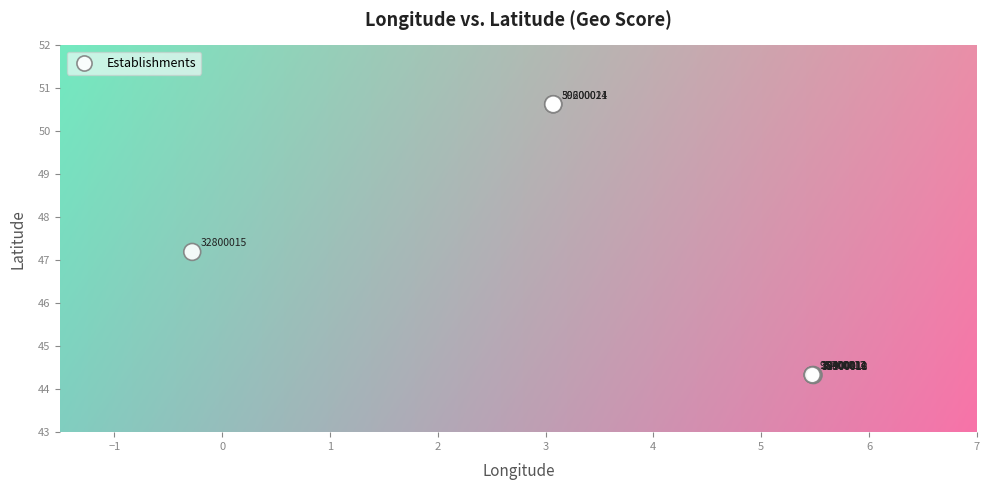

What Y value in the scatter plot is closest to 47?

47.2